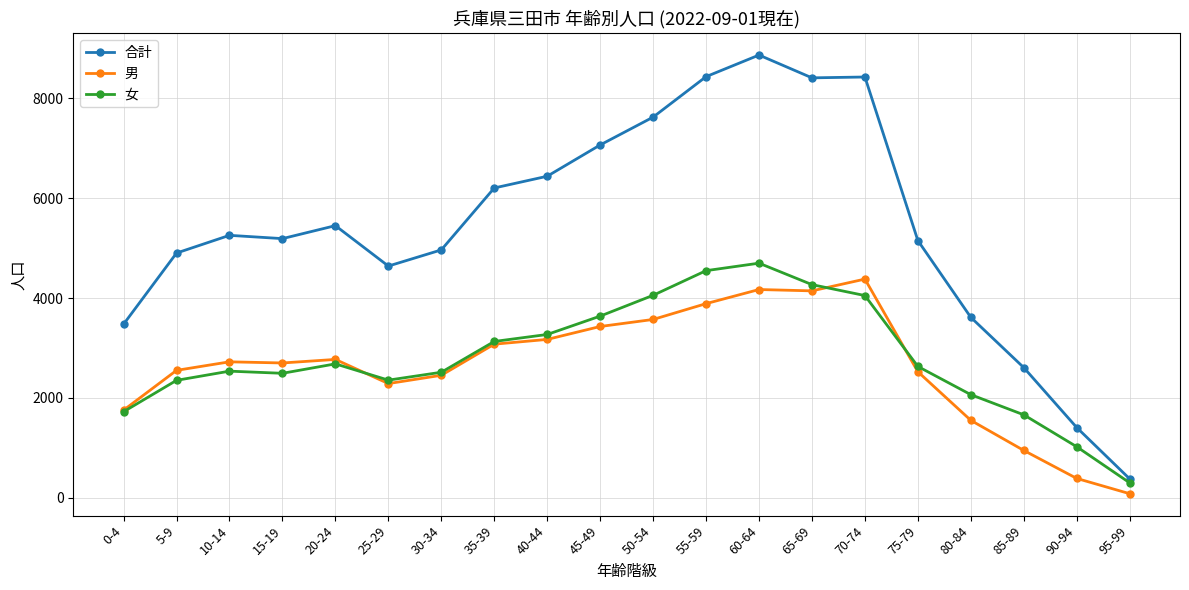

What is the value of the 男 point at the 15th from the left?

4380